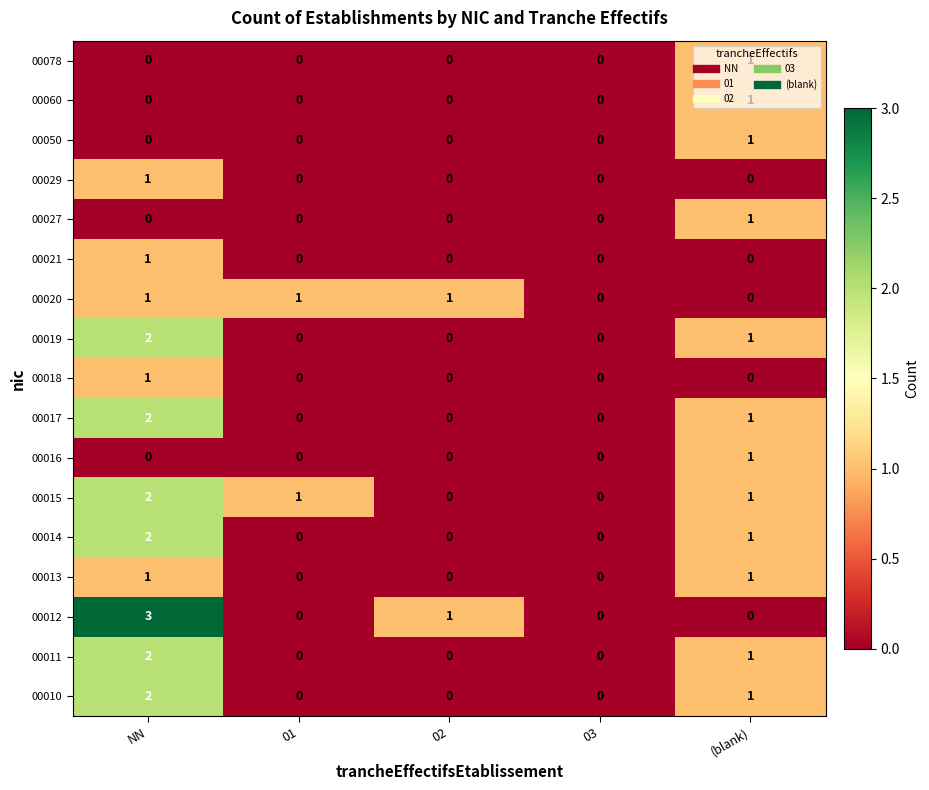

How many data points does each series have?

5